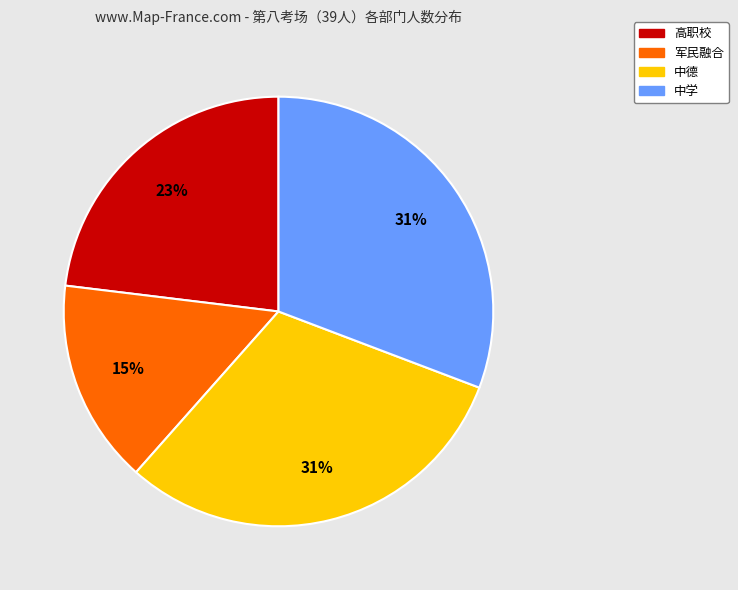

Is it true that 高职校 is 23% of the pie?

True